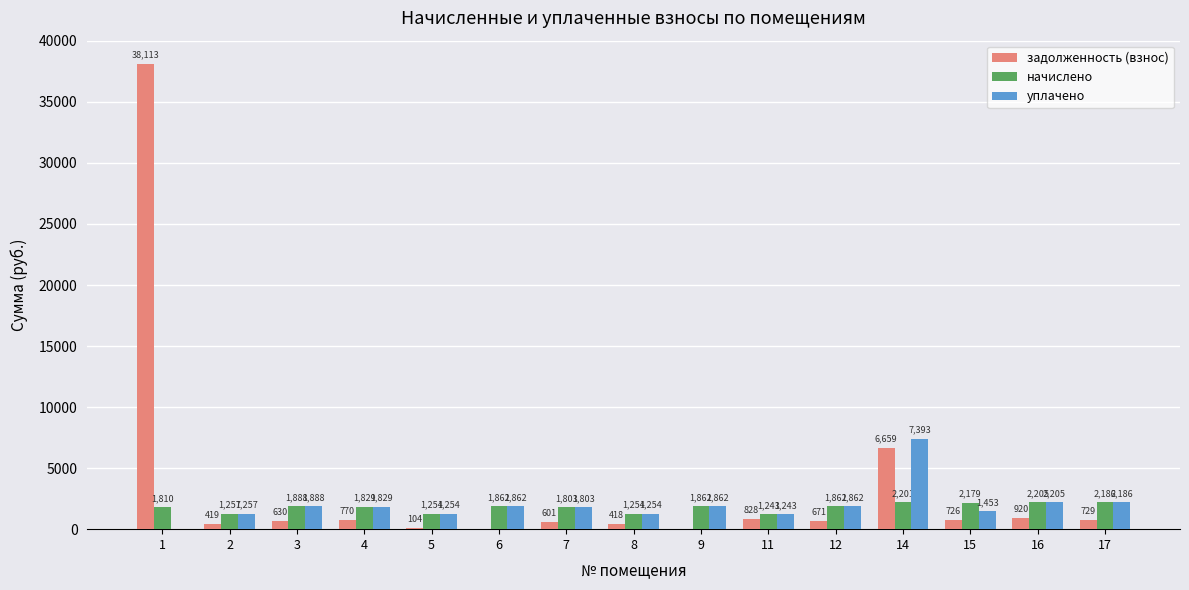

What are all the series names shown in the legend?

задолженность (взнос), начислено, уплачено